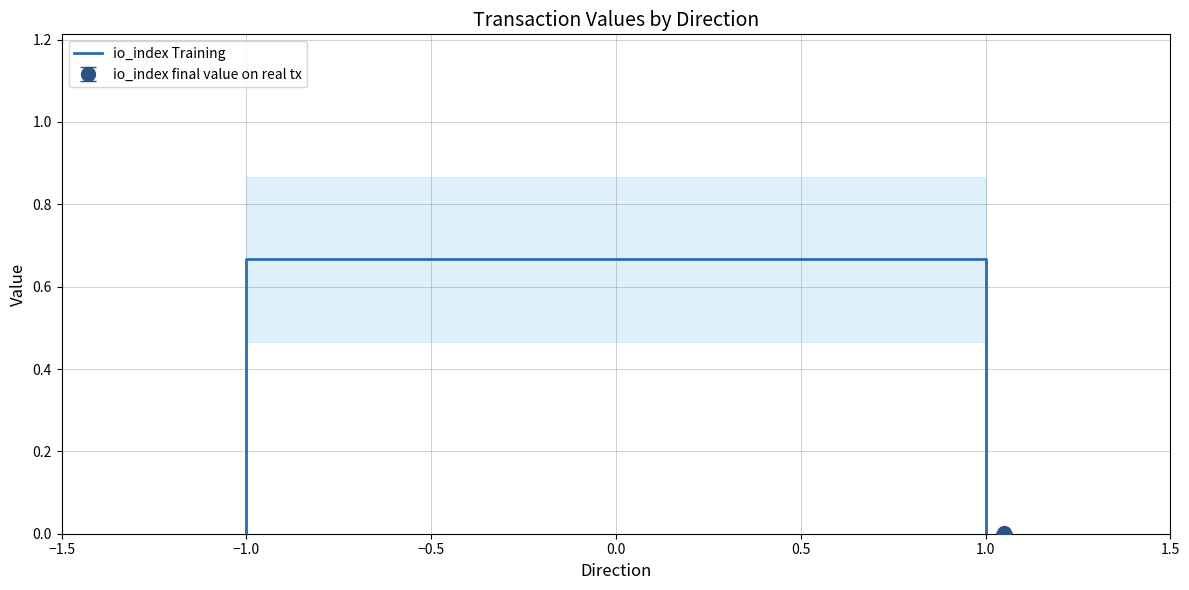

What is the value of the 2nd point from the left?

0.7